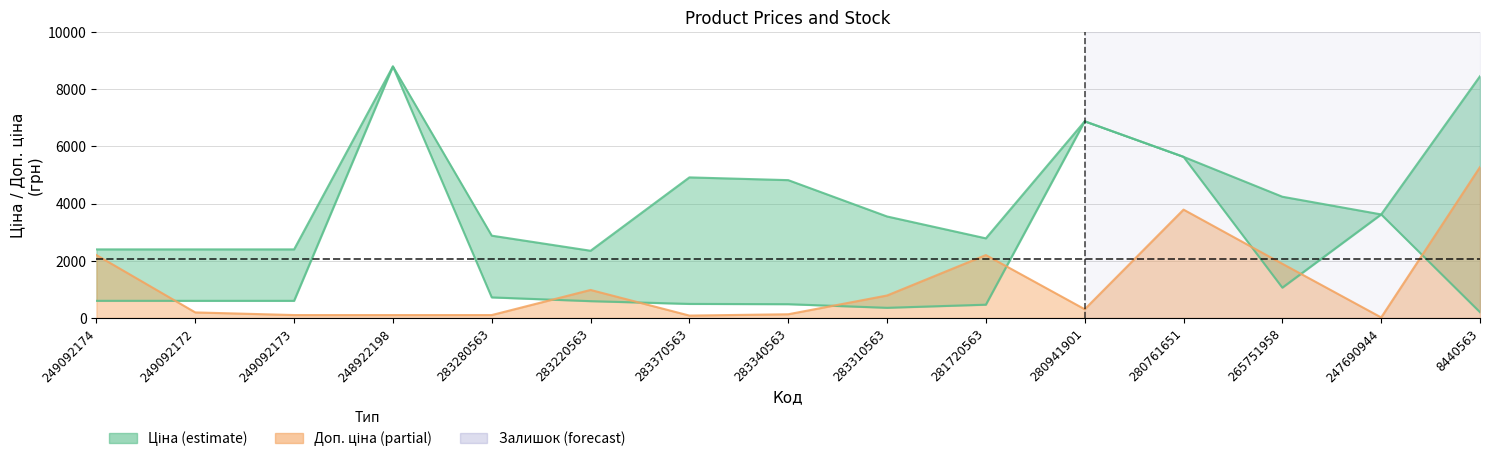

True or false: Доп. ціна has more than 1 points higher than both neighbors.

True